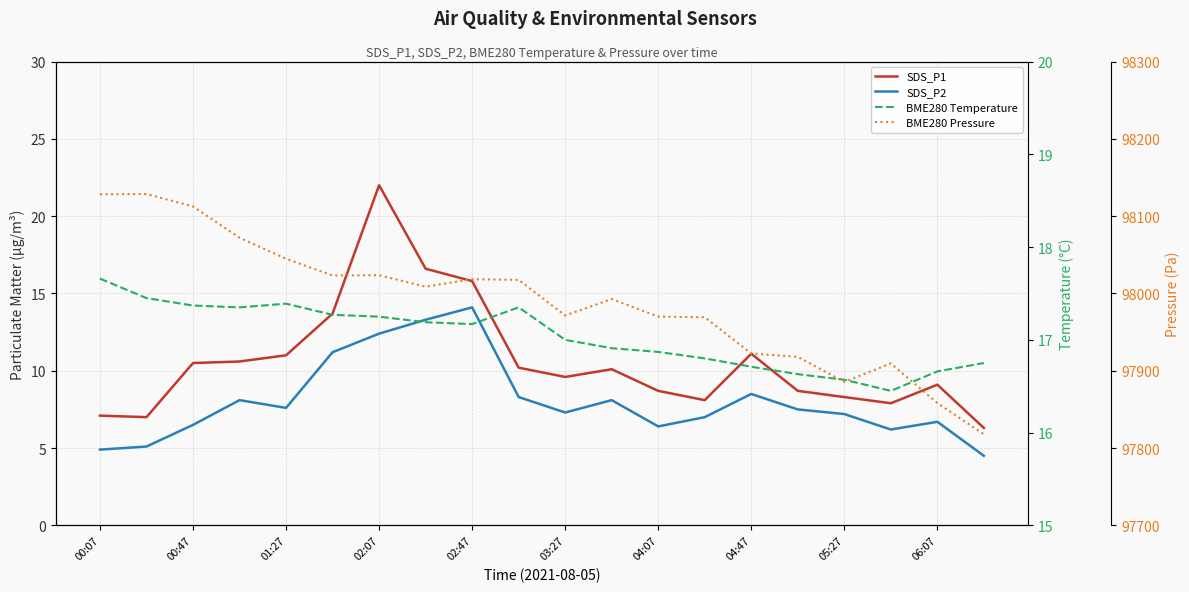

What is the spread (max minus min) of values at 13?

97962.2